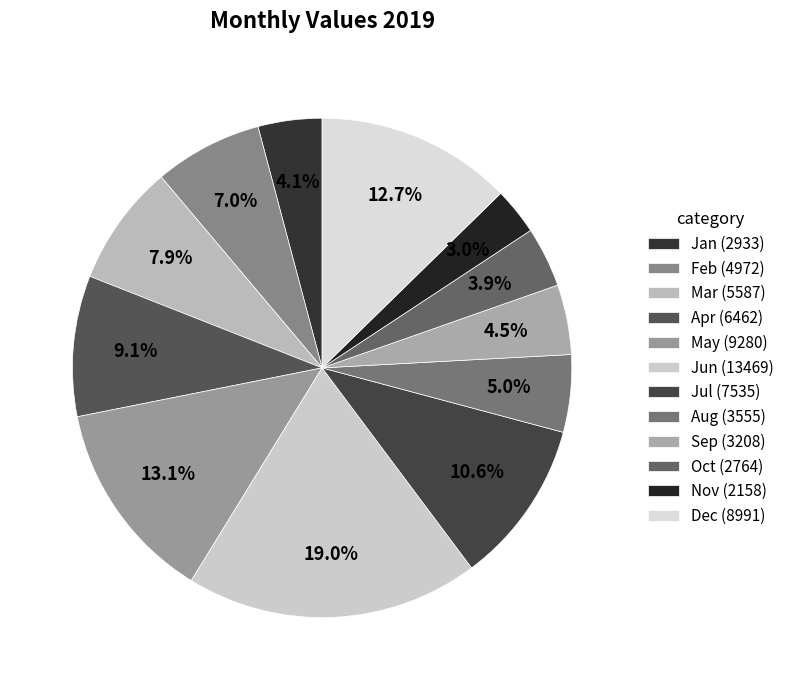

How many segments does this pie chart have?

12